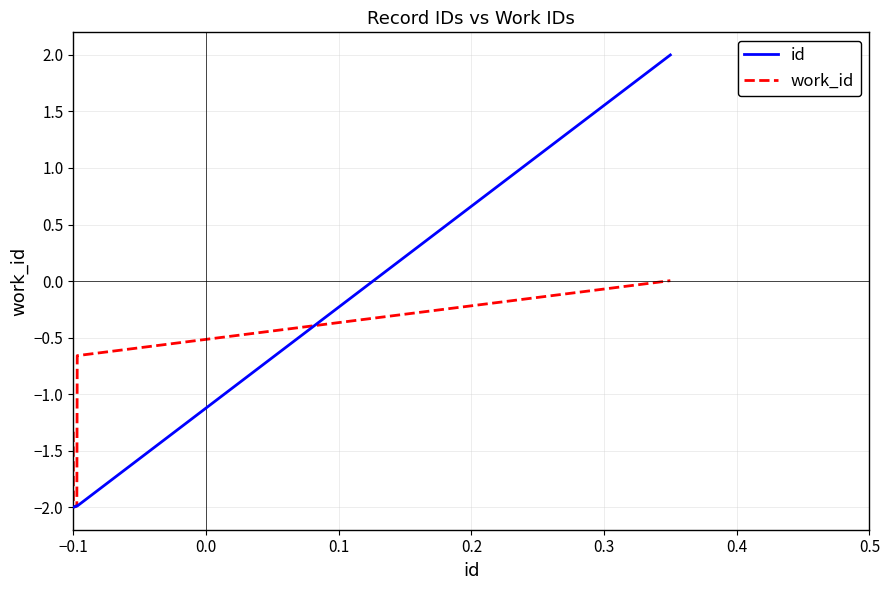

List the series in order of their peak value, highest first.

id, work_id